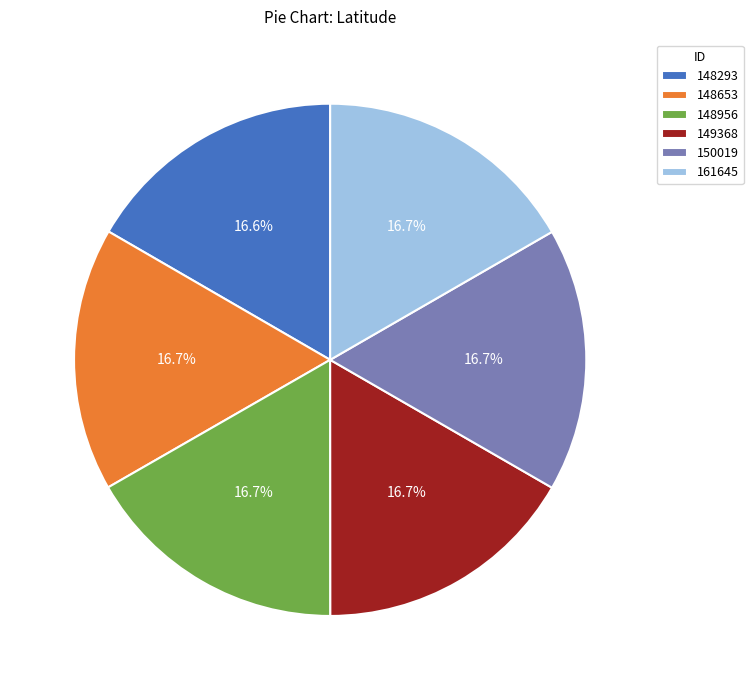

Approximately how many times larger is the value at 148956 compared to 148293?

1.0